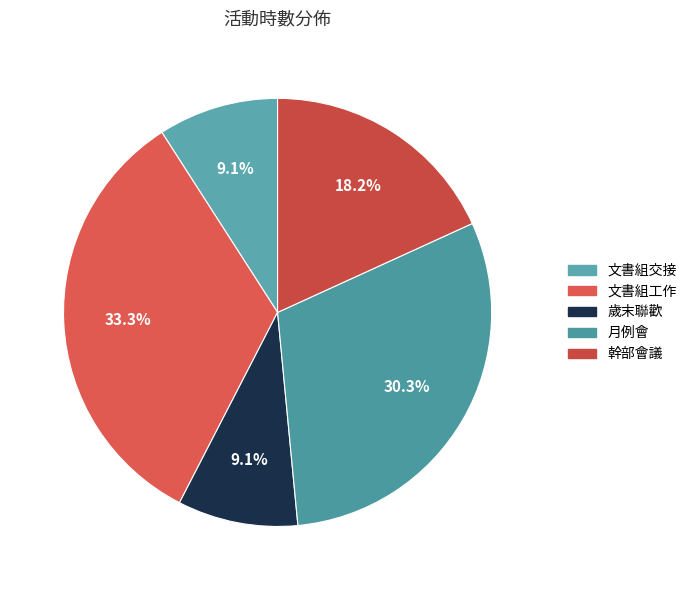

Is the sum of 歲末聯歡 and 月例會 greater than half?

No